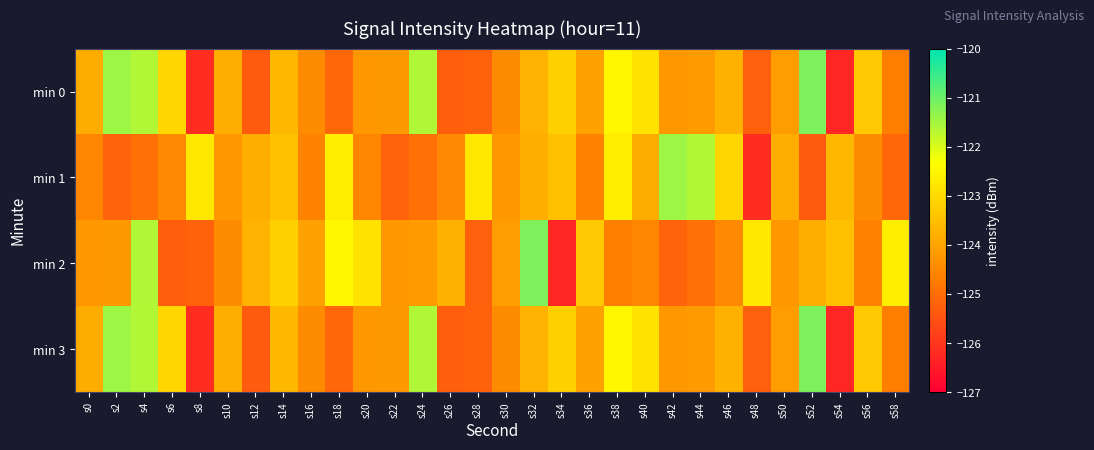

At which category does the chart reach its peak across all series?

s52